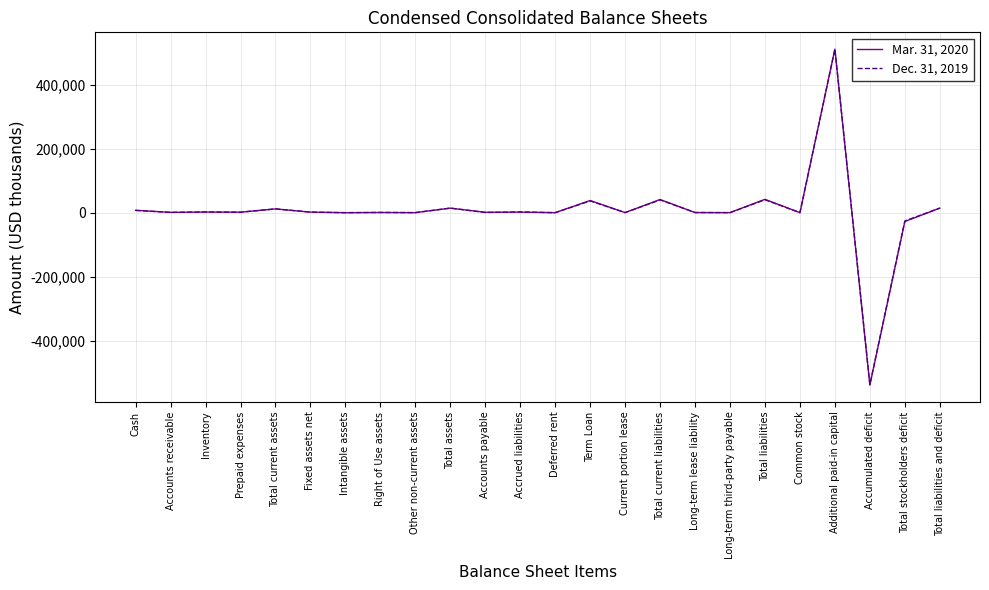

Rank the series by their average value, from highest to lowest.

Mar. 31, 2020, Dec. 31, 2019